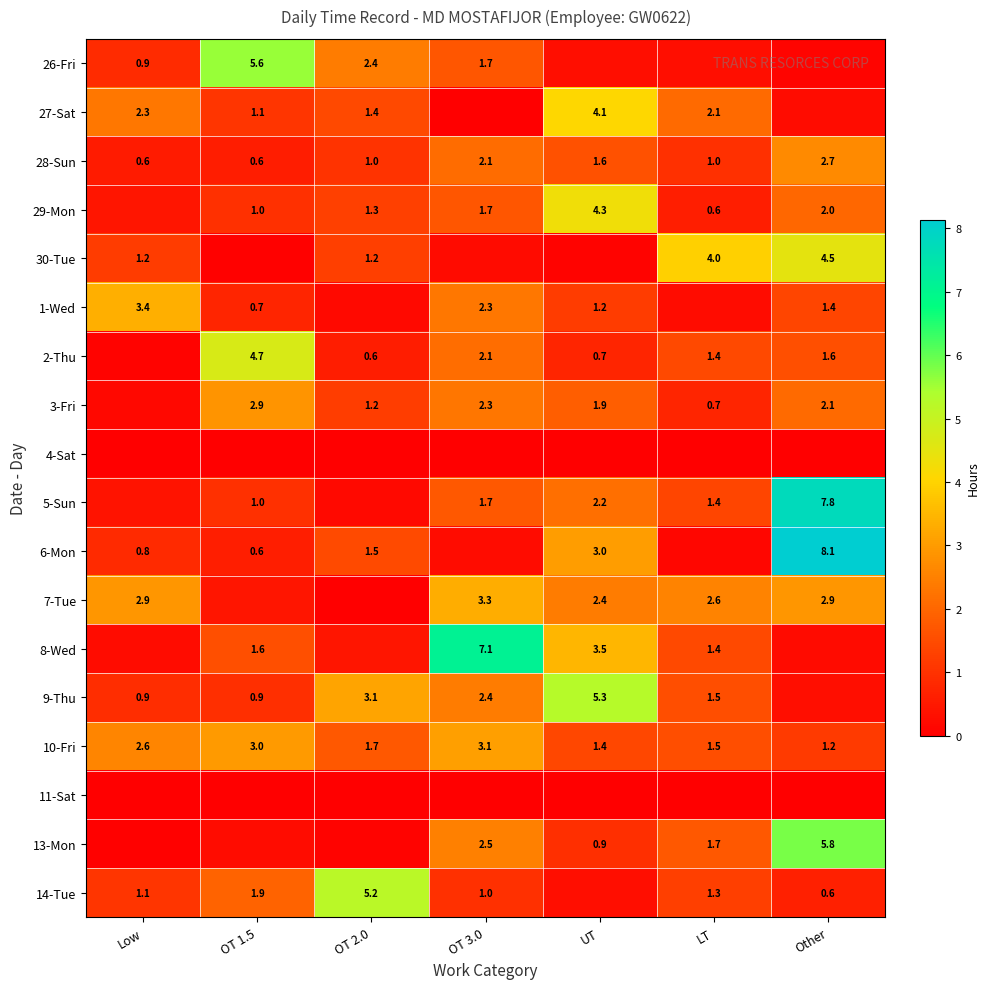

What value does the 6-Mon series have at LT?

0.1